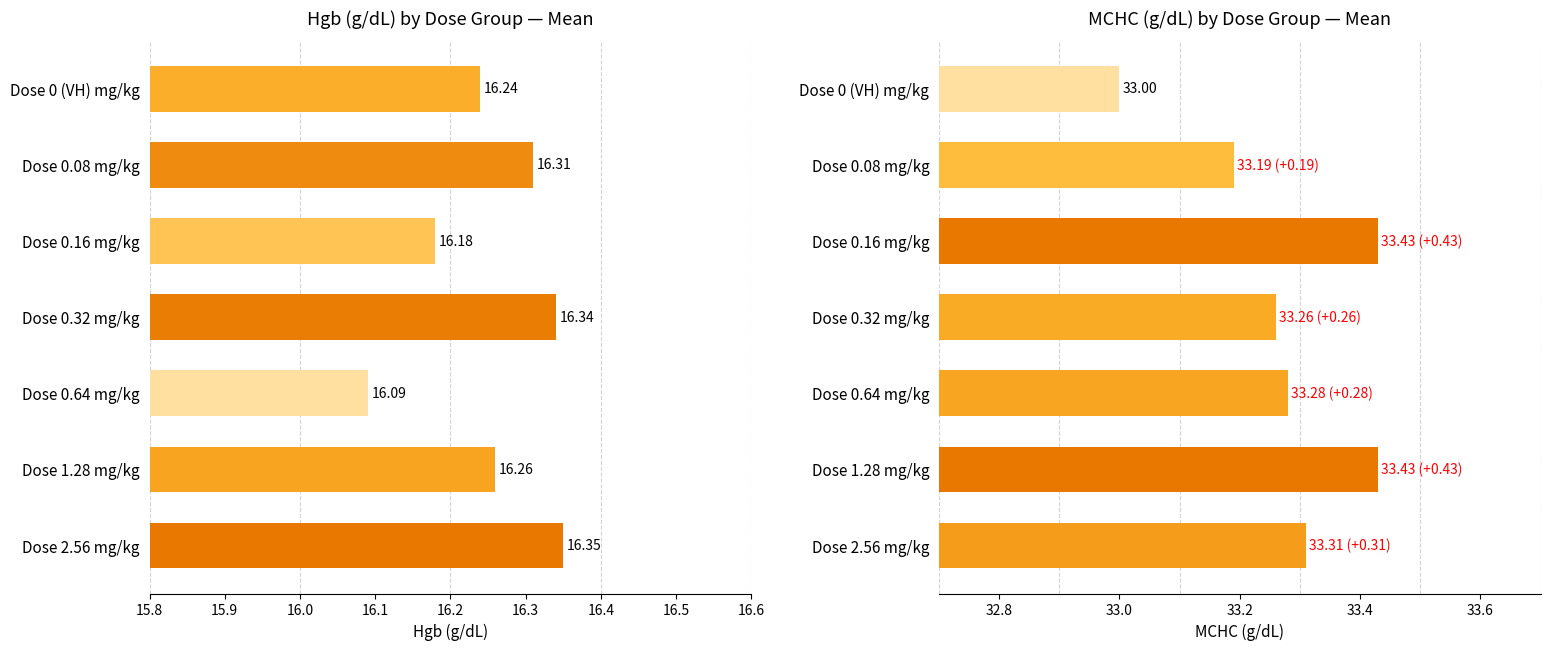

What position from the left is Dose 0.16 mg/kg?

3